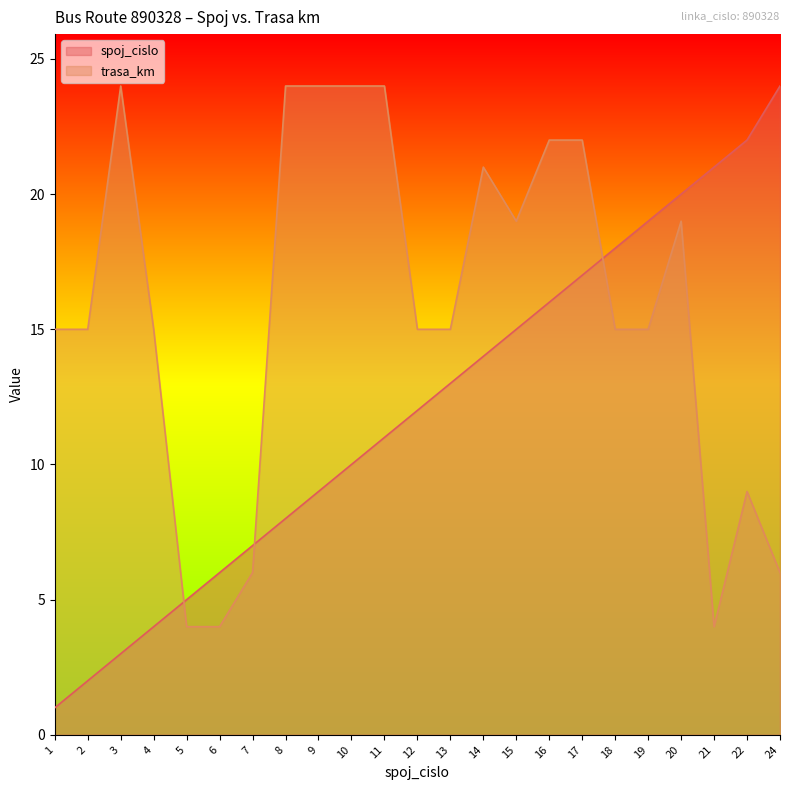

How many series are shown in this chart?

2